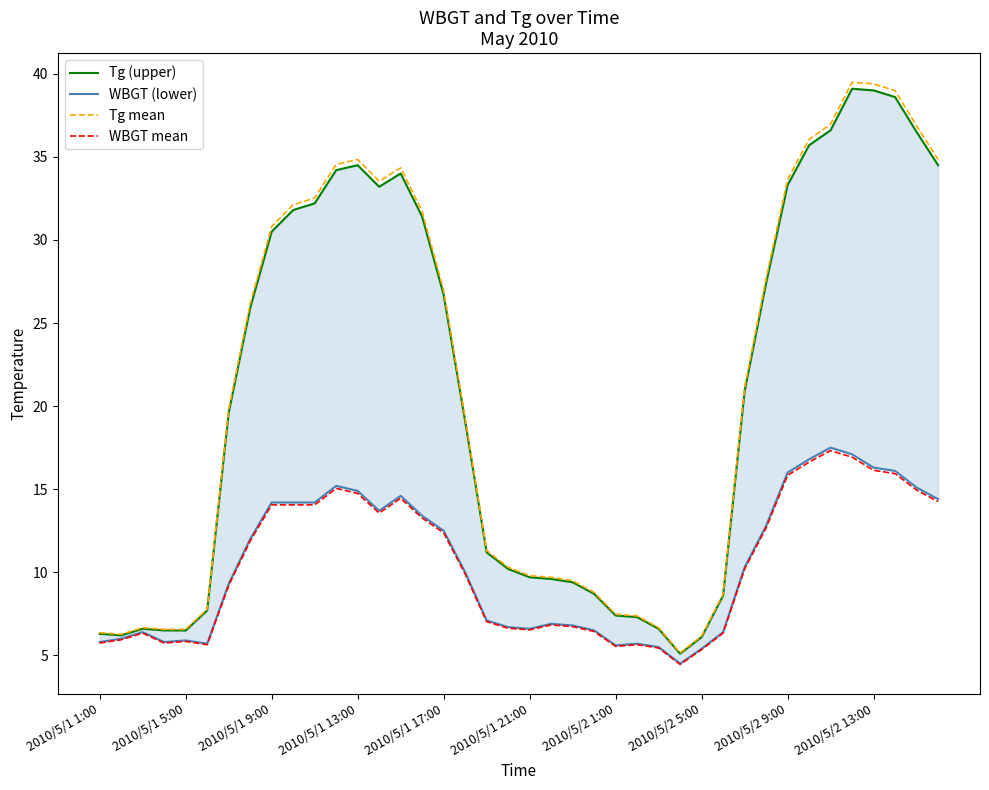

What is the lowest value of the Tg mean series?

5.2